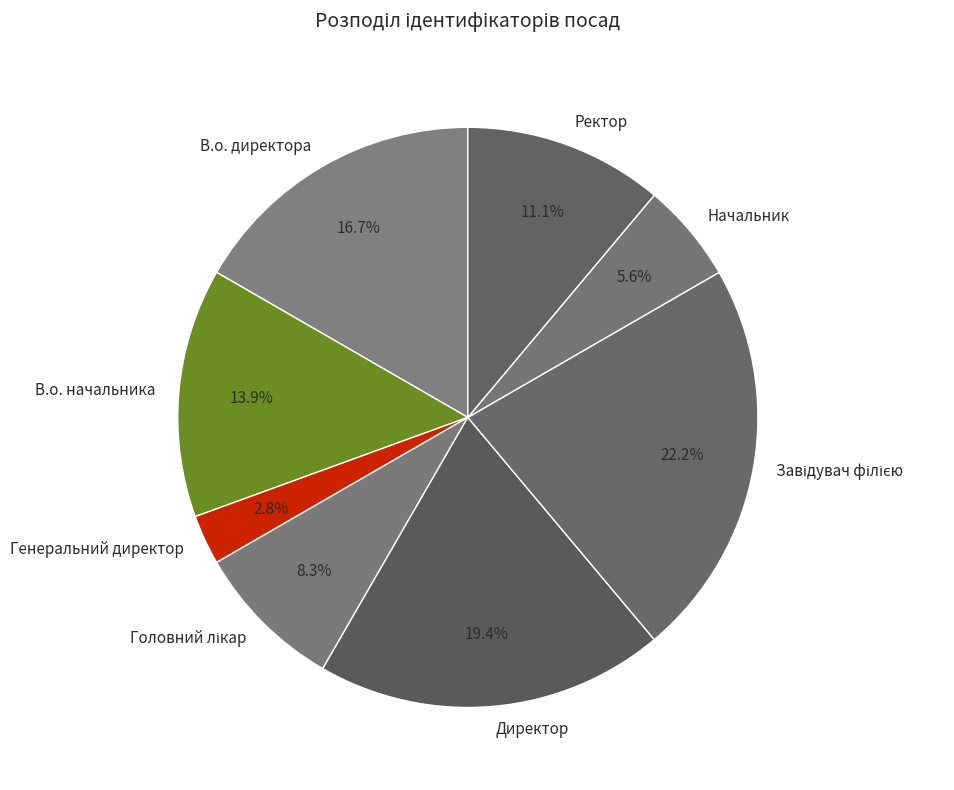

Between Генеральний директор and В.о. директора, which is larger?

В.о. директора